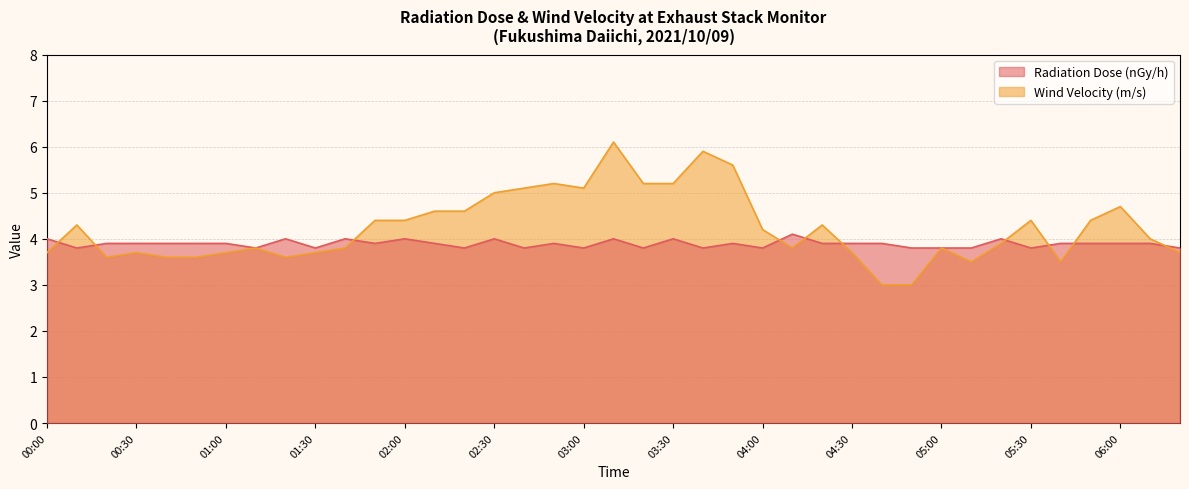

Where is Radiation Dose (nGy/h) nearest to the value 3?

00:10